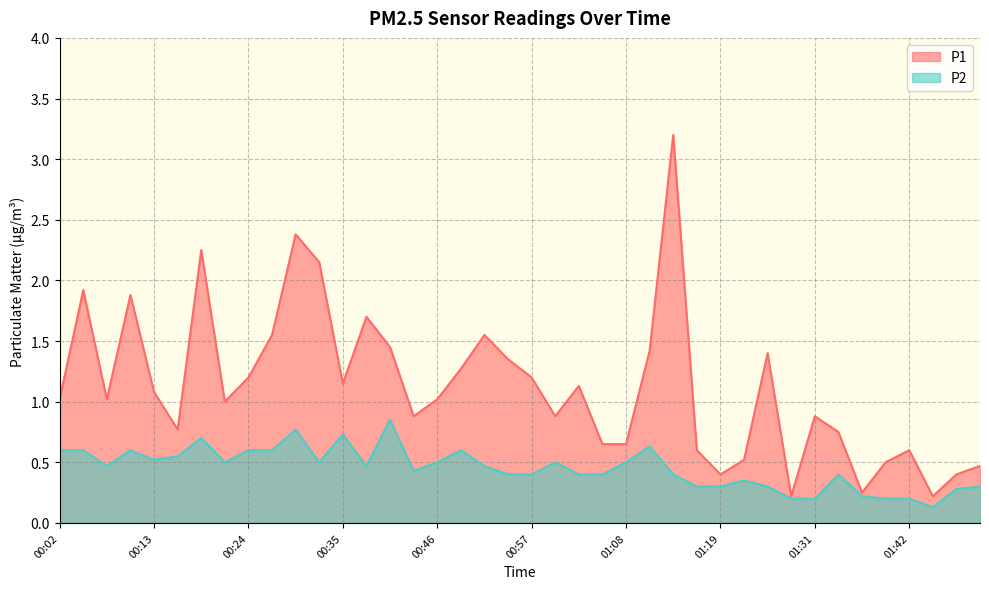

What is the approximate value of P1 at 00:24?

1.2